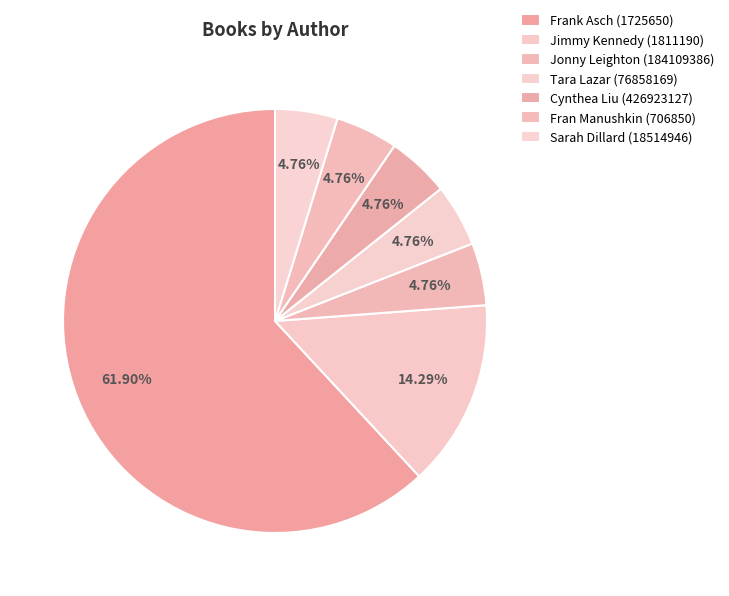

Approximately how many times larger is the value at Tara Lazar (76858169) compared to Fran Manushkin (706850)?

1.0